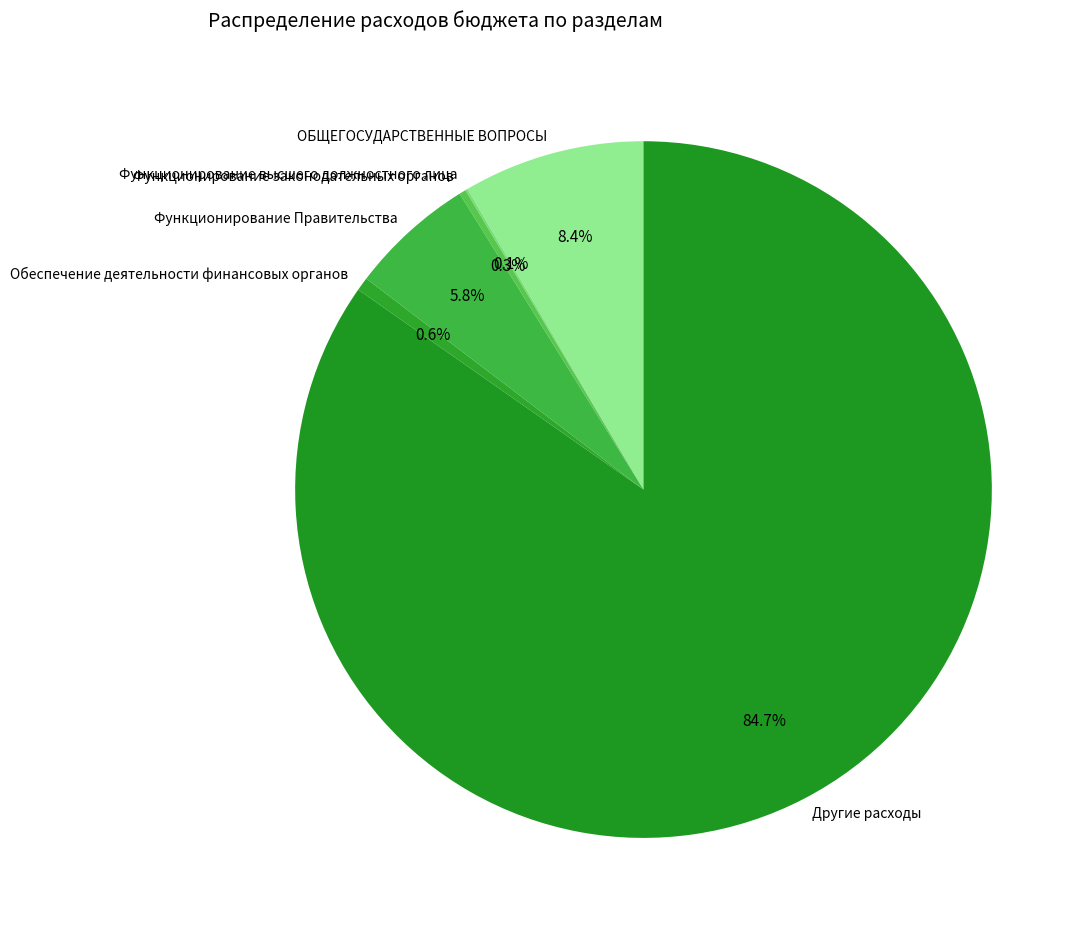

Which slice represents more than half of the pie?

Другие расходы